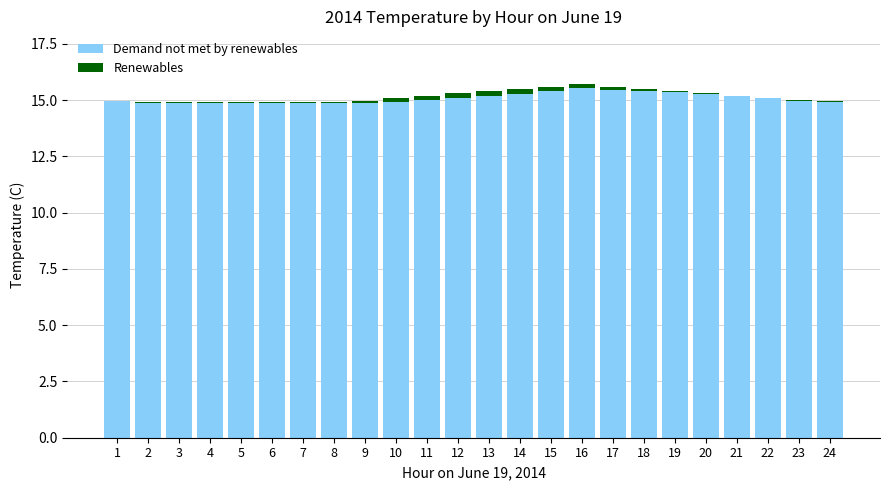

The value of Demand not met by renewables at 6 is 14.9. True or false?

True